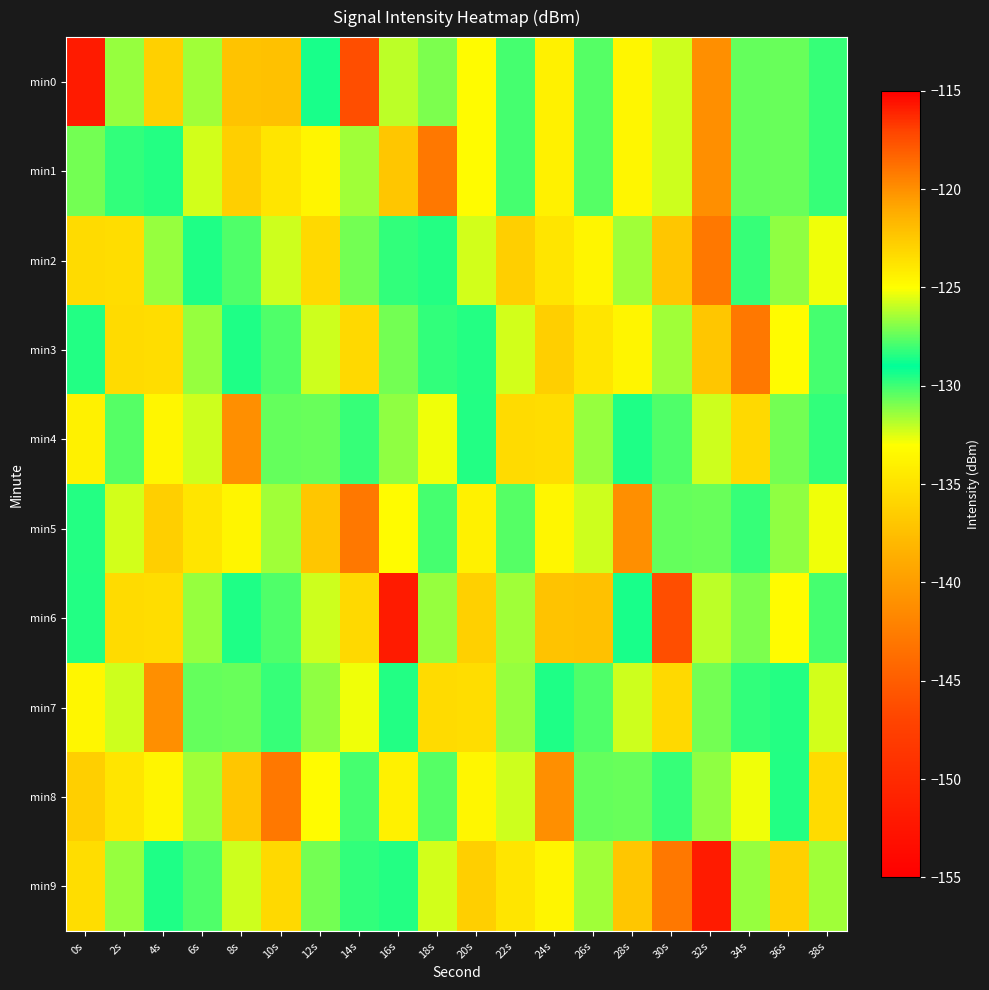

Which series changed the most between 22s and 34s?

min3